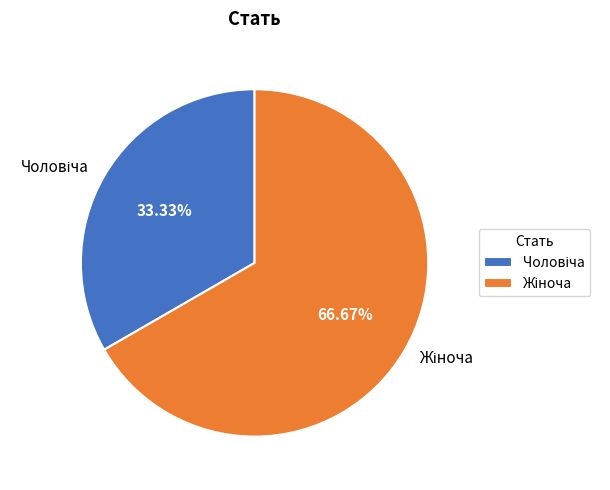

Is there any slice that represents more than half of the pie?

Yes